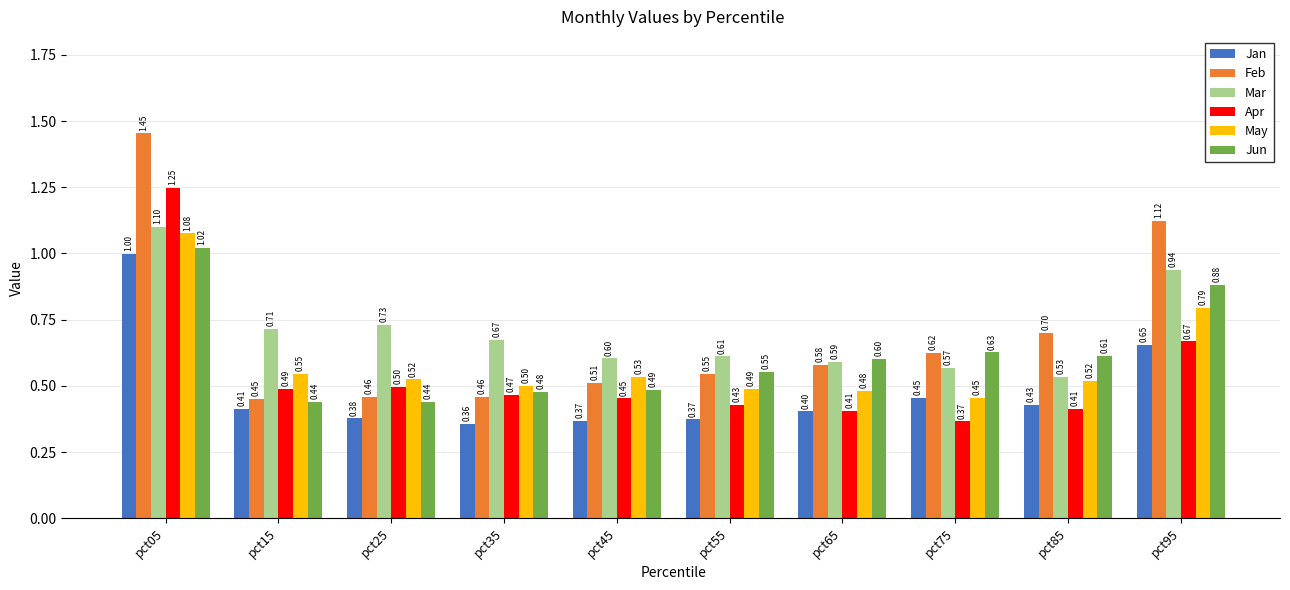

Is the value of Jan at pct45 greater than the value of Mar at pct15?

No